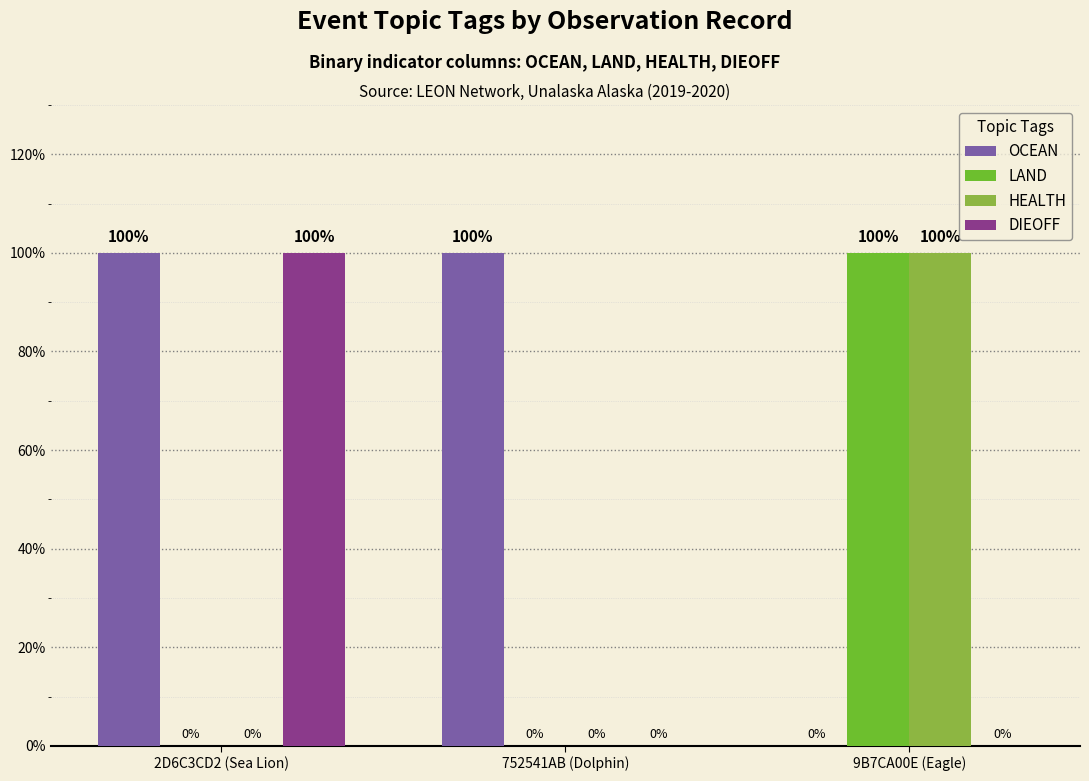

Are the bars horizontal?

No